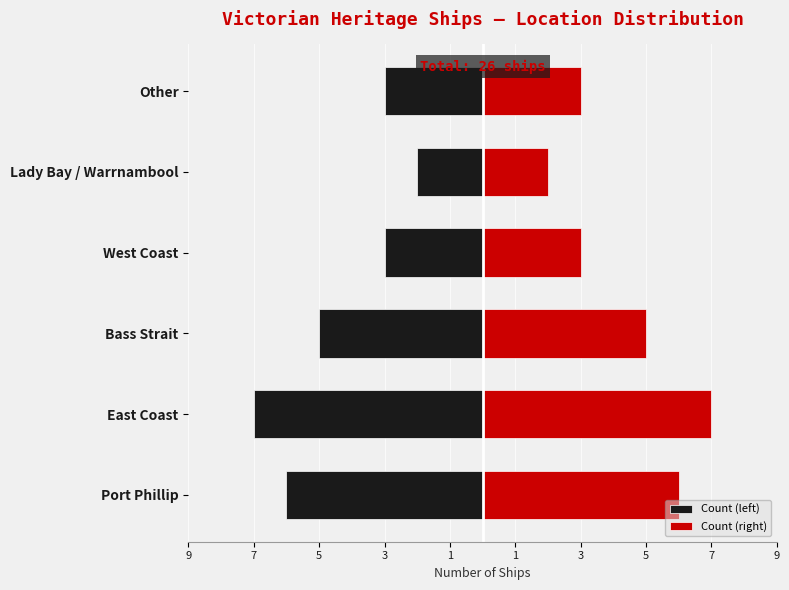

Which series changed the most between Bass Strait and West Coast?

Count (left)